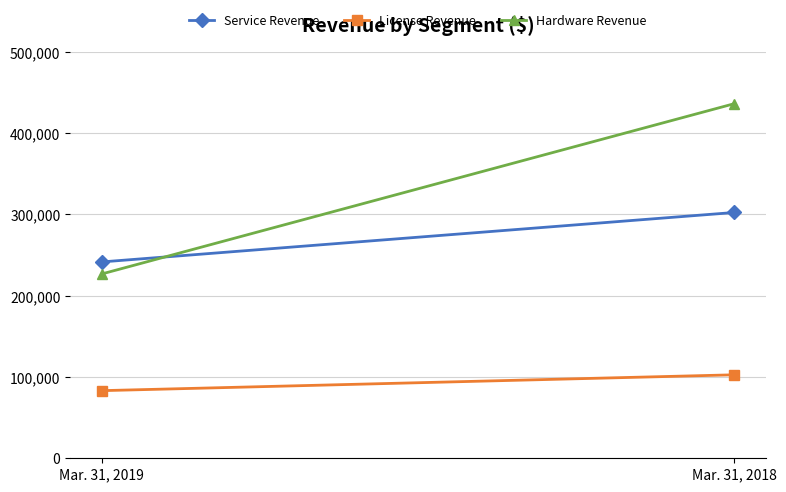

What is the minimum value shown in the chart?

83208